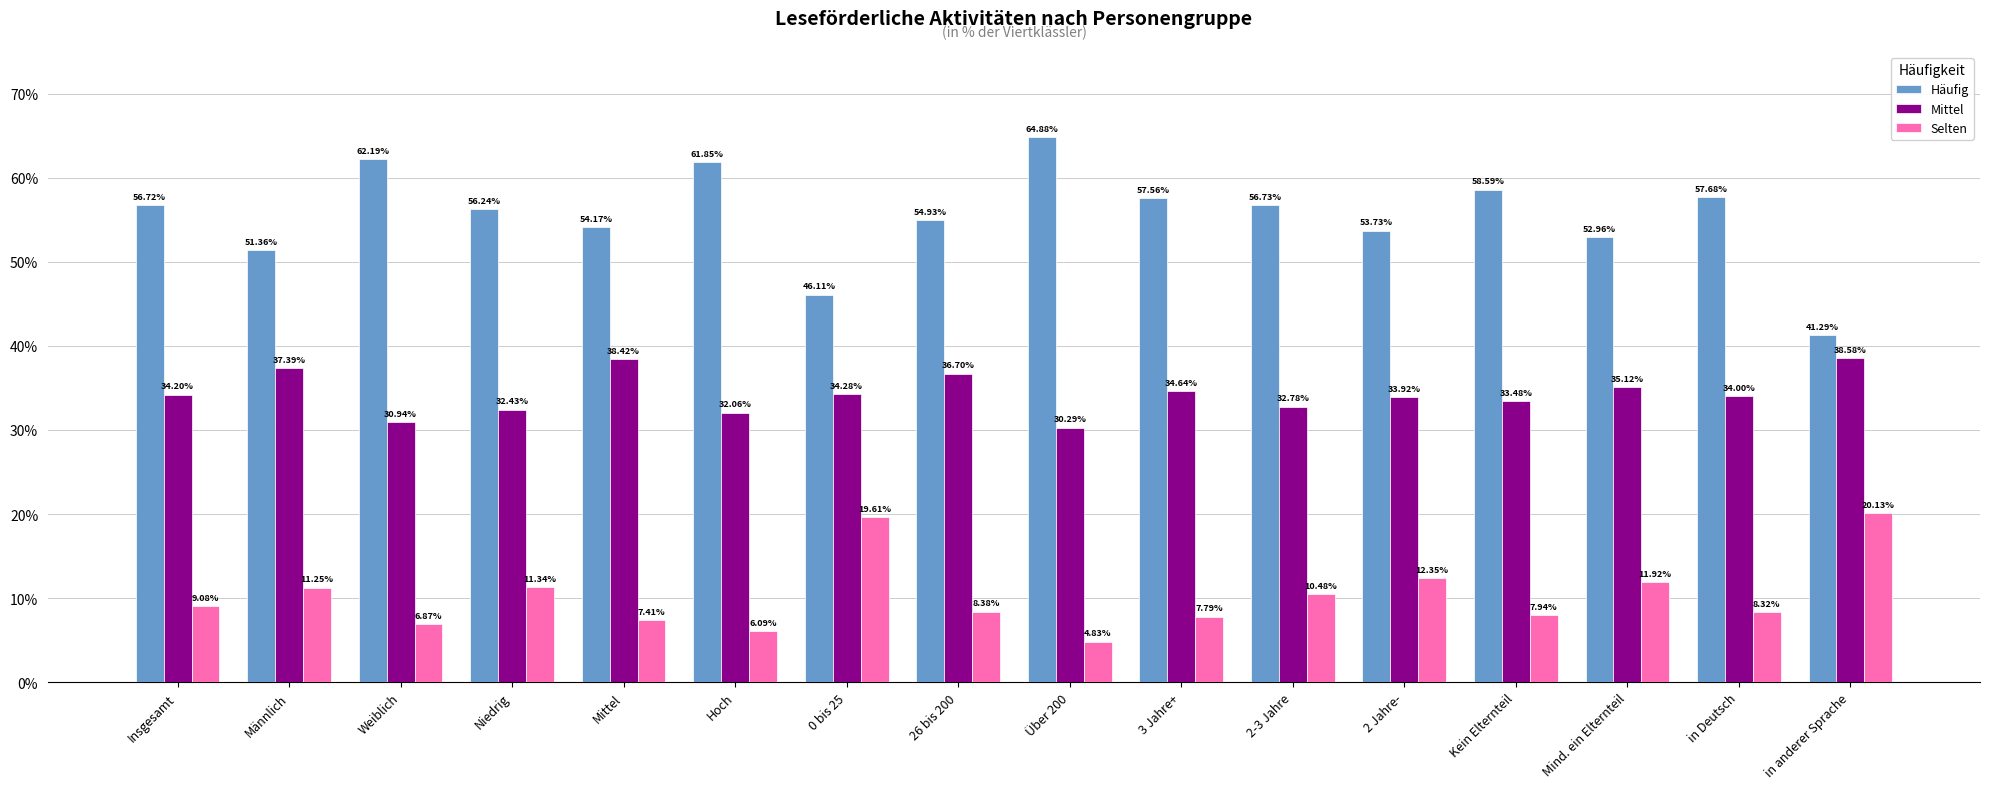

At which label does Selten reach its peak?

in anderer Sprache